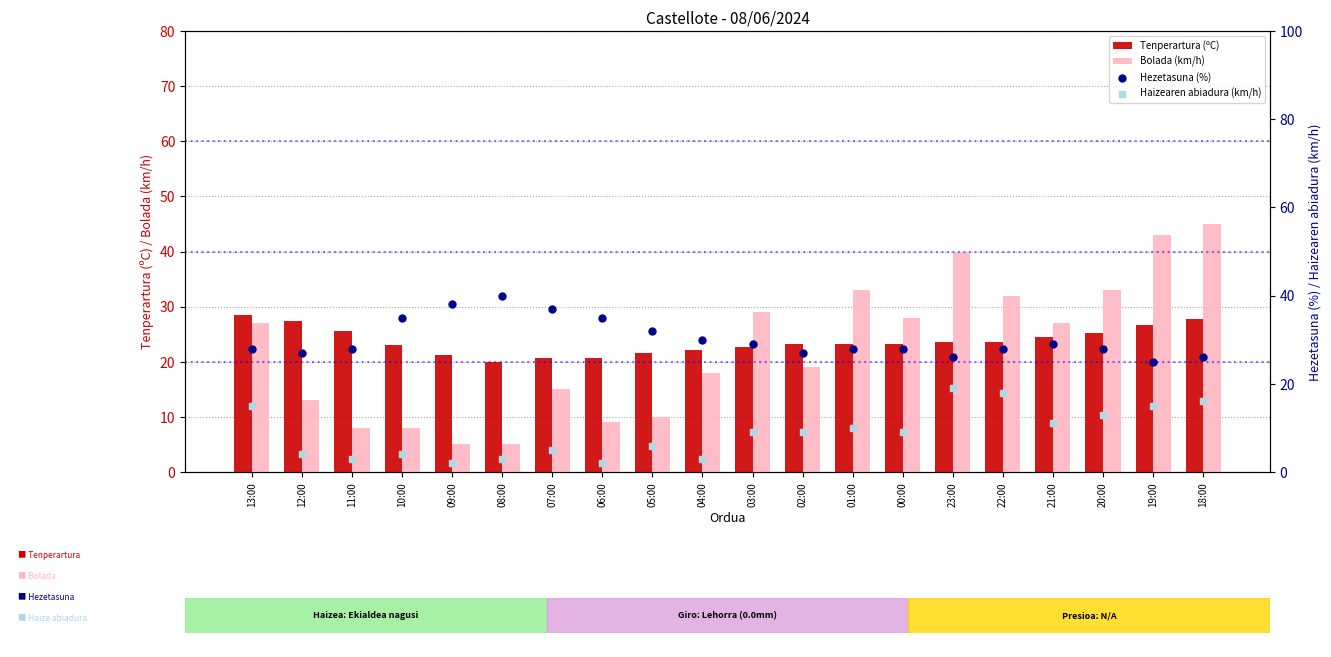

Which series reaches the maximum Y coordinate?

Bolada (km/h)